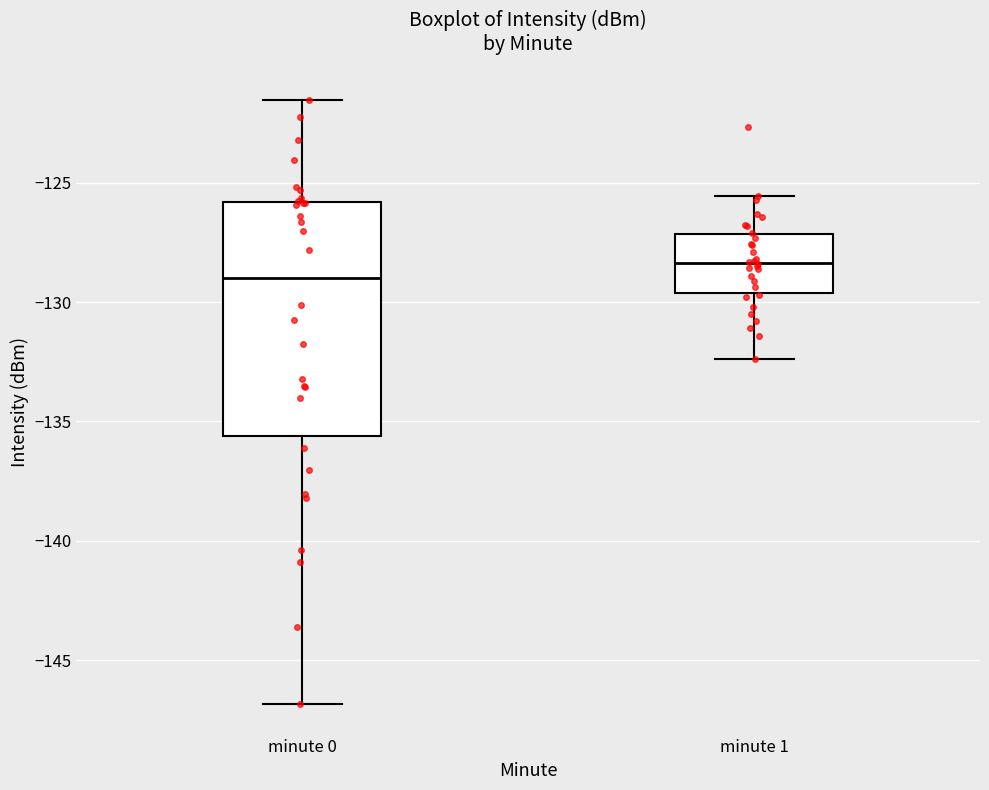

Which box is the tallest, from its lower edge to its upper edge?

minute 0